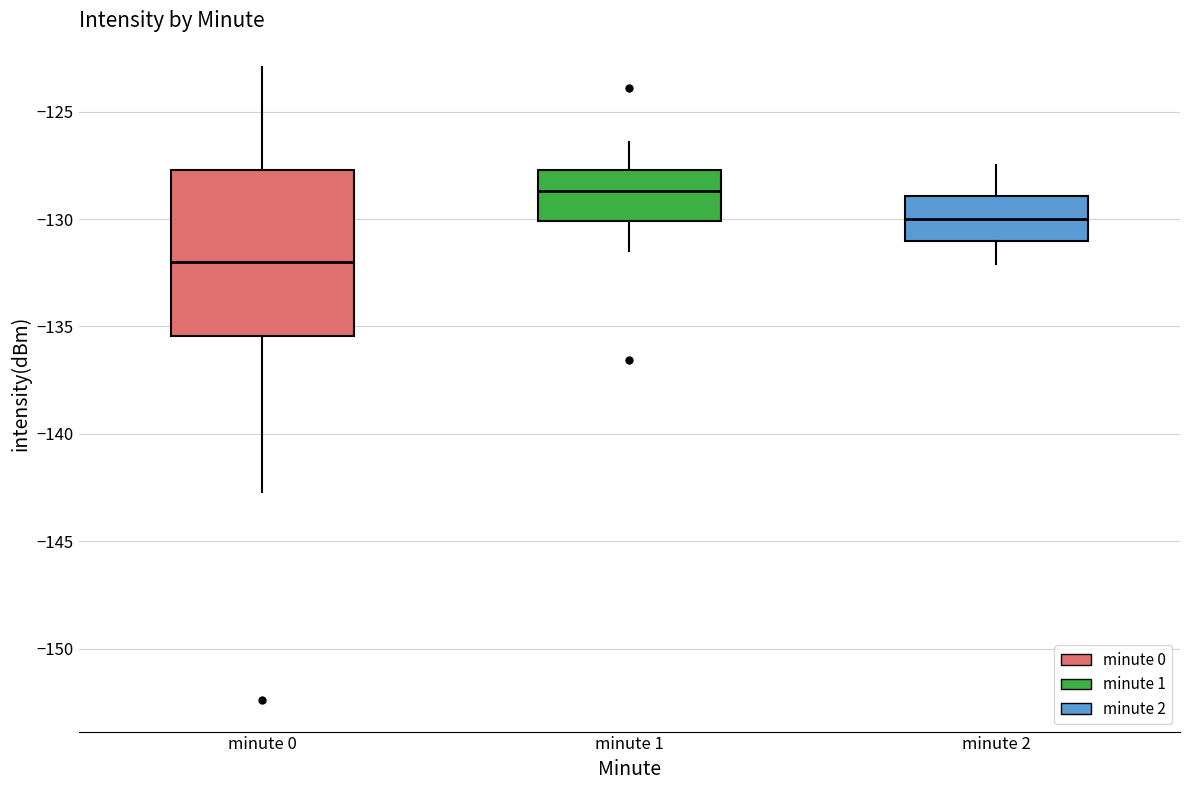

Reading left to right, transcribe this box plot: for each box, give where its median line is, the range the box spans, and where its two whiskers end, as read against the y-axis. The values are not printed on the chart, so give them approximately, as read against the axis.

minute 0: median -132.0, box -135.5 to -127.5, whiskers -142.5 to -123.0
minute 1: median -128.5, box -130.0 to -127.5, whiskers -131.5 to -126.5
minute 2: median -130.0, box -131.0 to -129.0, whiskers -132.0 to -127.5